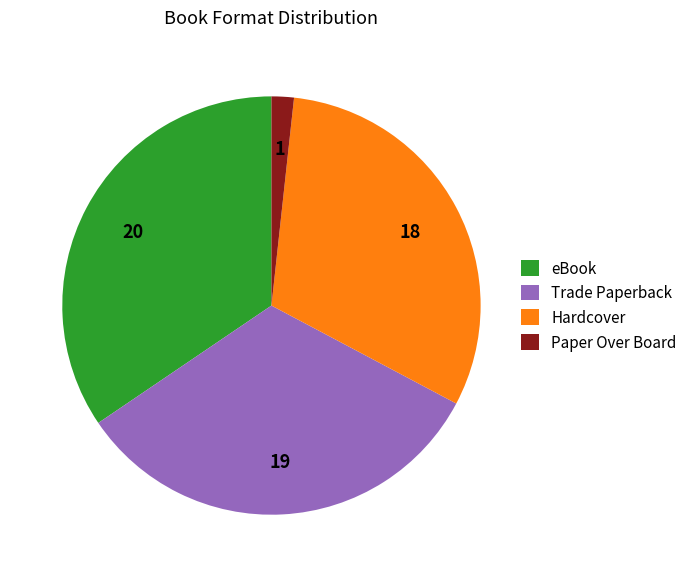

Count the number of slices in the pie.

4